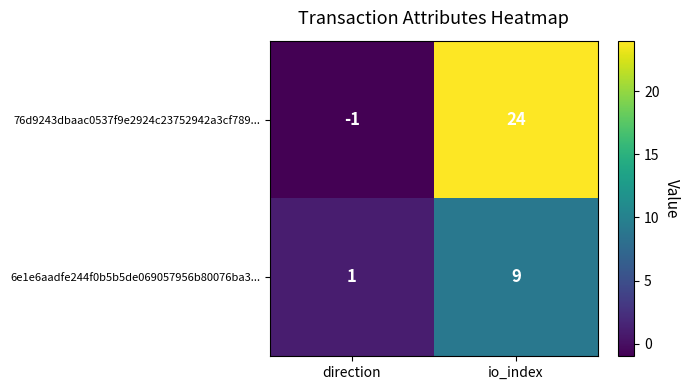

At which label does 6e1e6aadfe244f0b5b5de069057956b80076ba3... reach its minimum?

direction